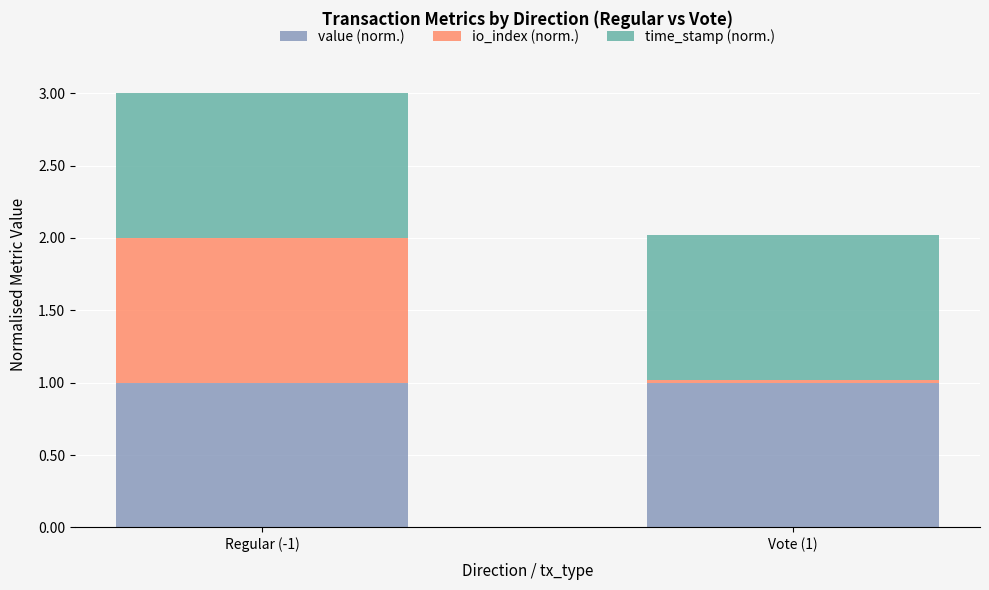

Reading right to left, transcribe the values for value (norm.).

Vote (1)=1.0	Regular (-1)=1.0